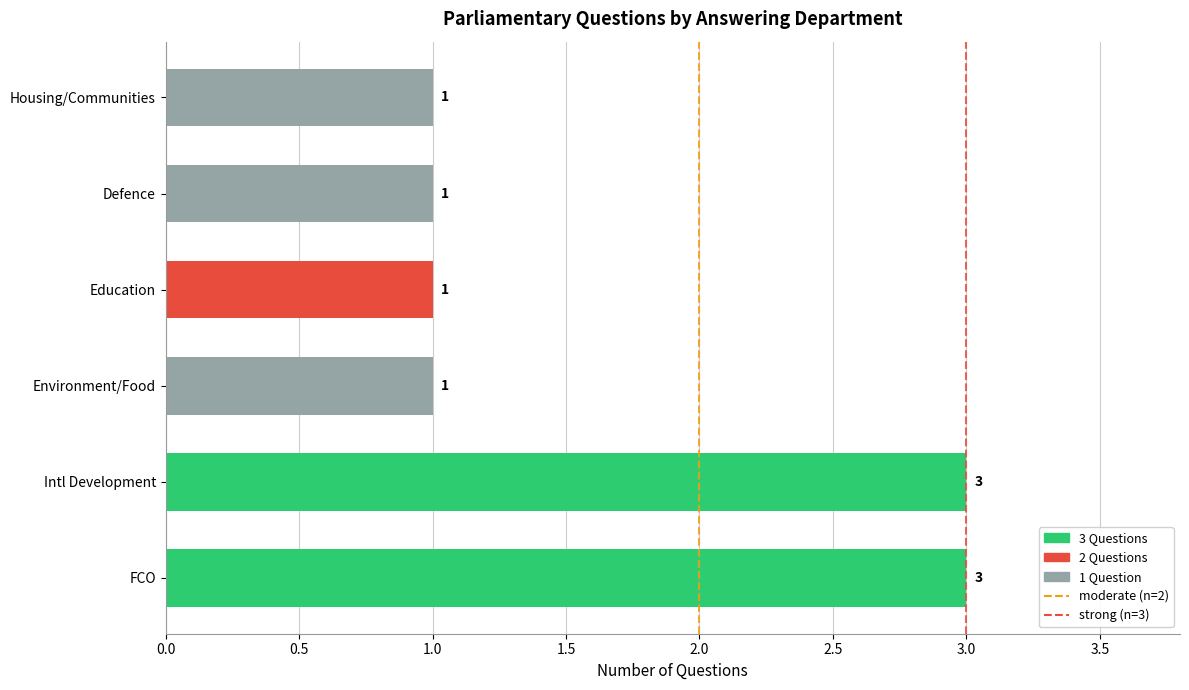

What is the sum of the values at Environment/Food and FCO?

4